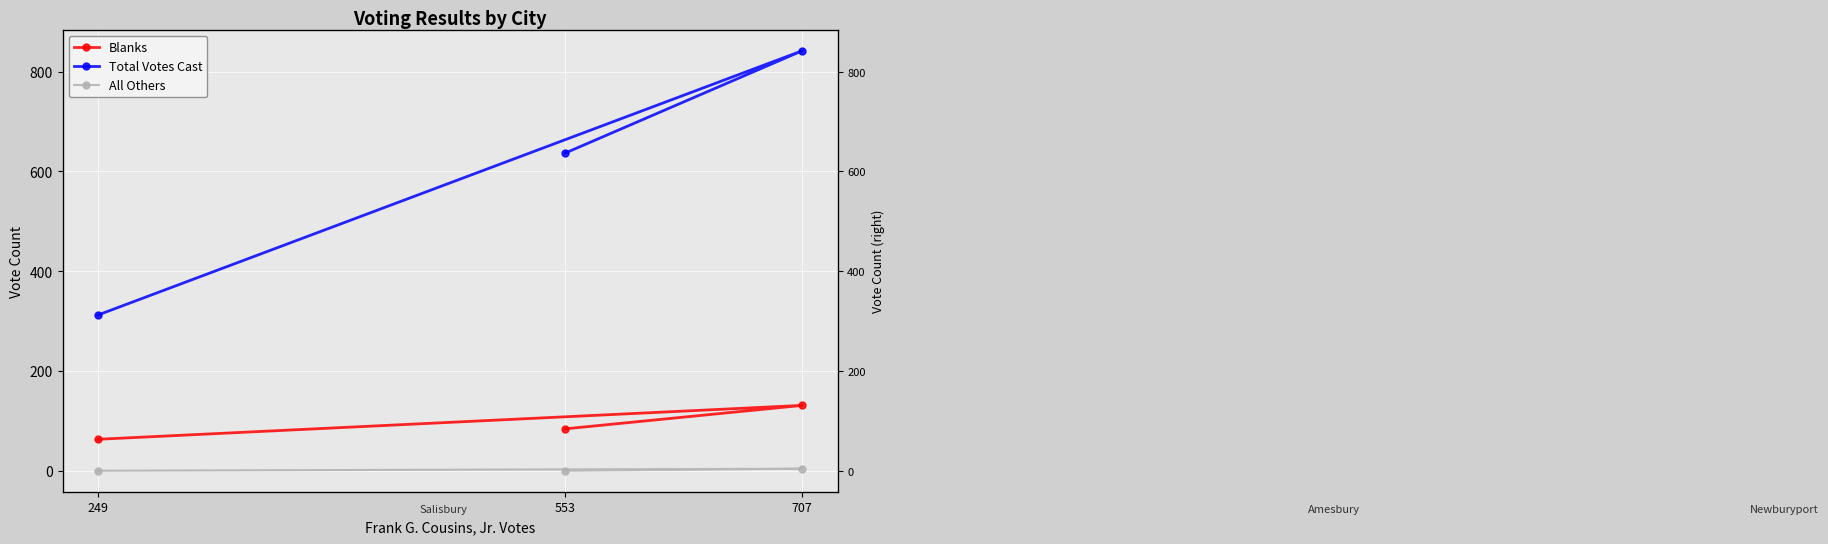

How many lines are shown in the chart?

3